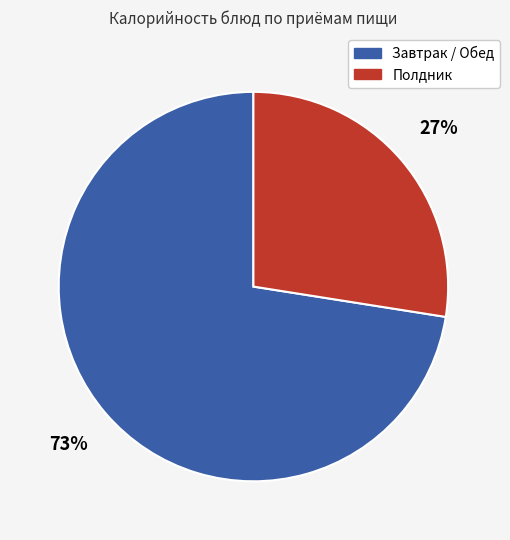

Is there a majority slice in this chart?

Yes